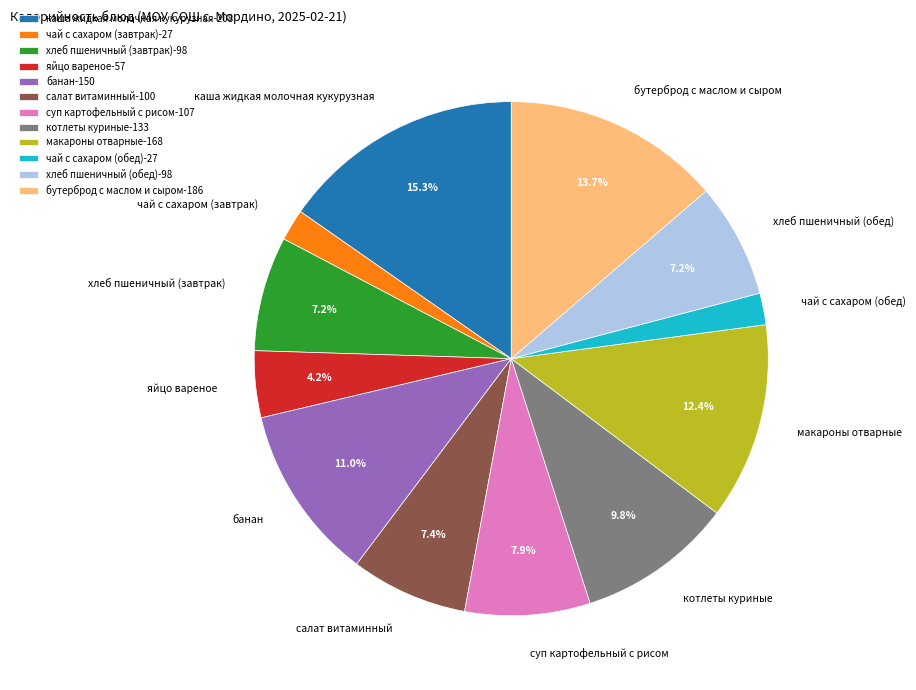

Approximately how many times larger is the value at хлеб пшеничный (обед) compared to банан?

0.7